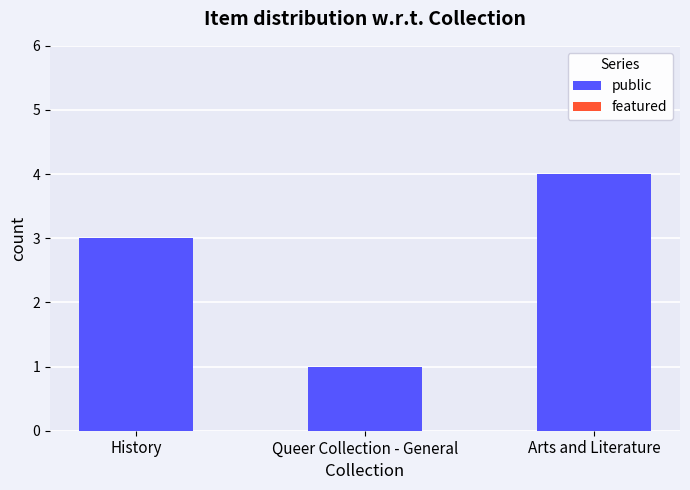

What is the approximate value at History?

3